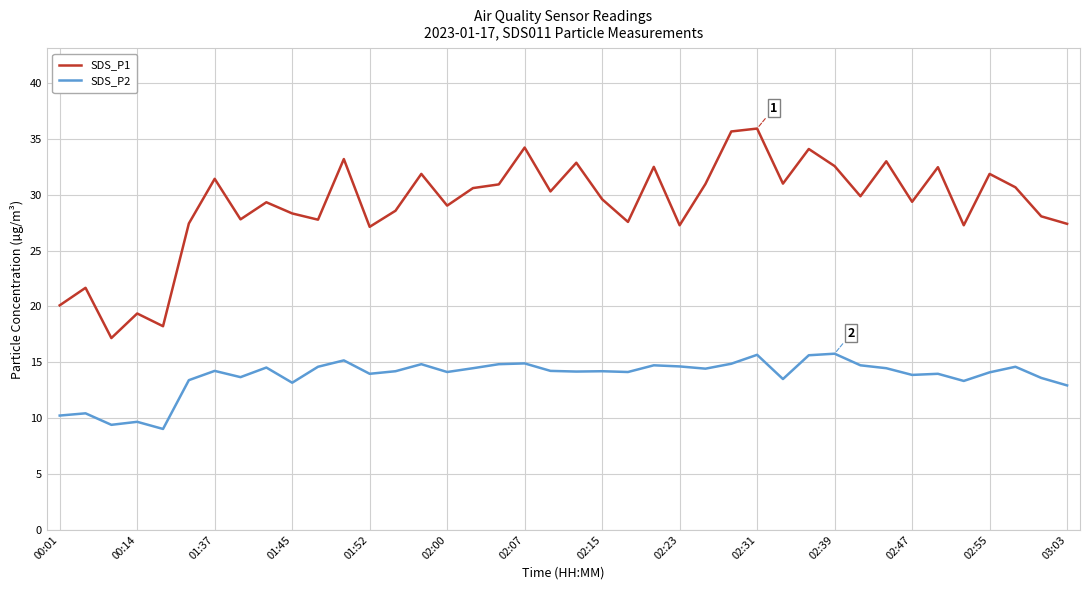

What is the maximum value shown in the chart?

35.9